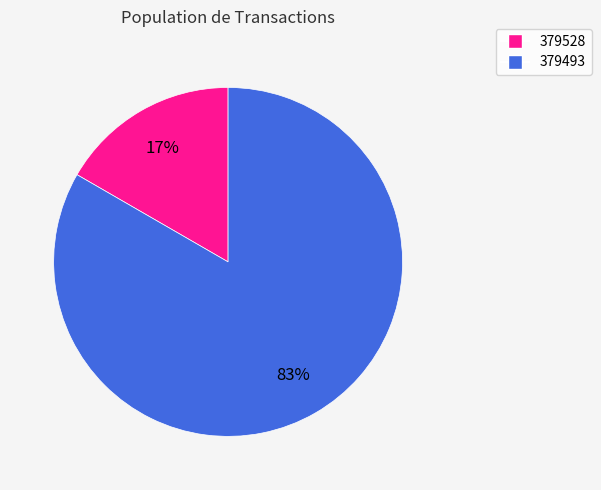

What is the smallest slice in the pie chart?

379528